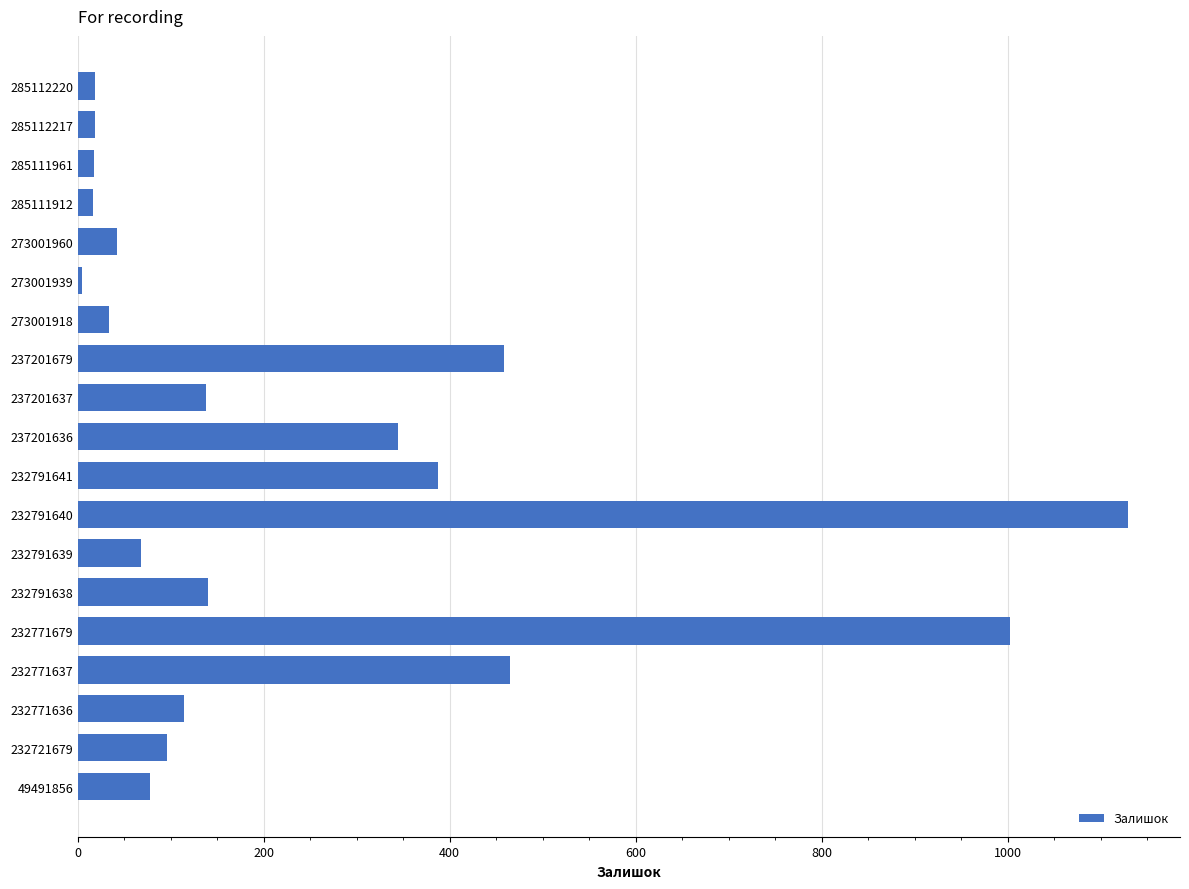

What is the difference between the maximum and second lowest values?

1113